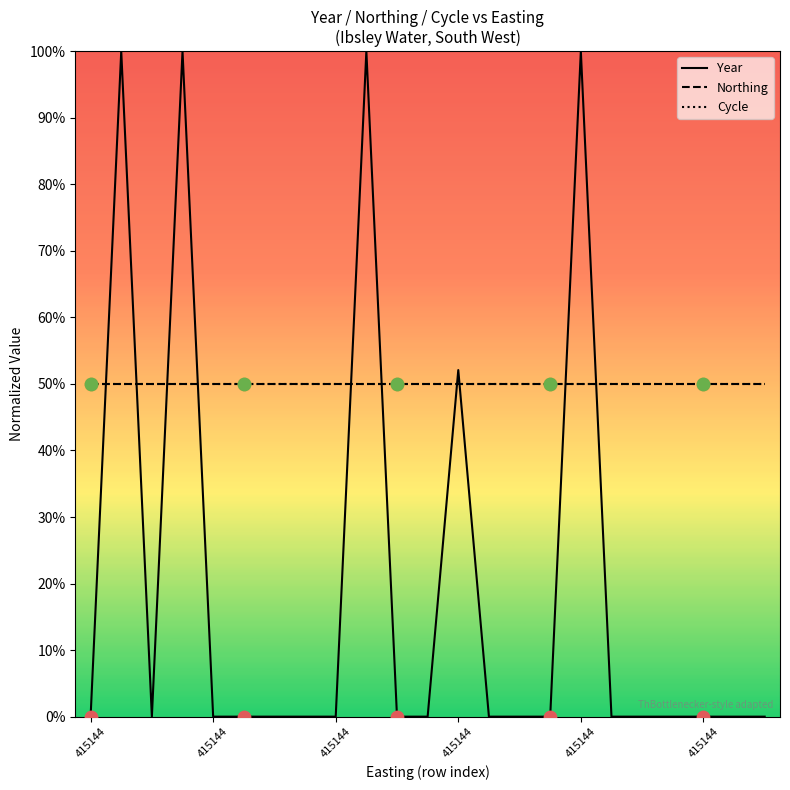

At which category is the sum across all series the highest?

415144